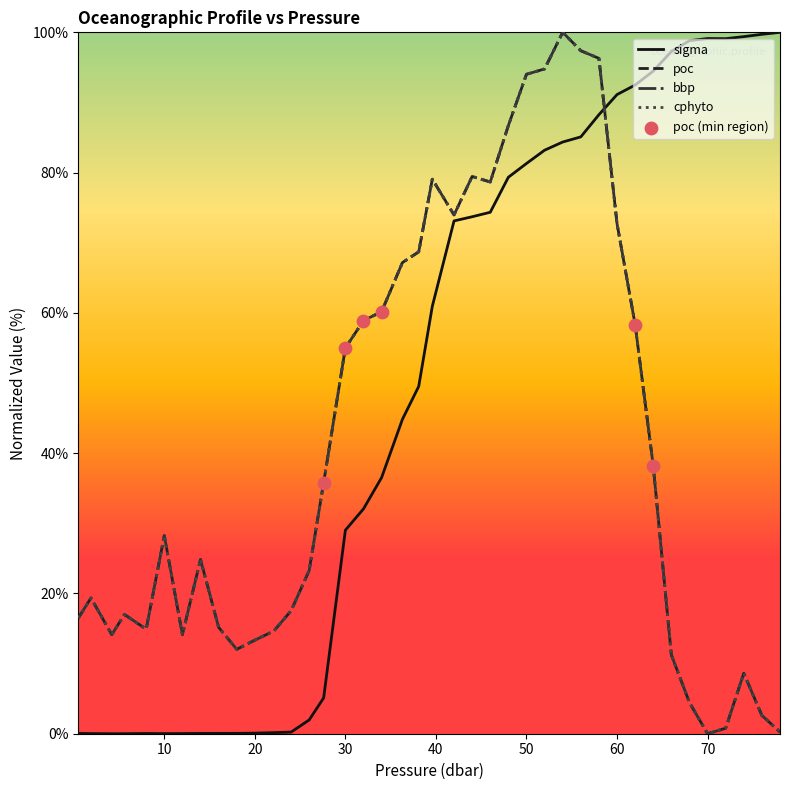

At how many categories does at least one series exceed 84?

16